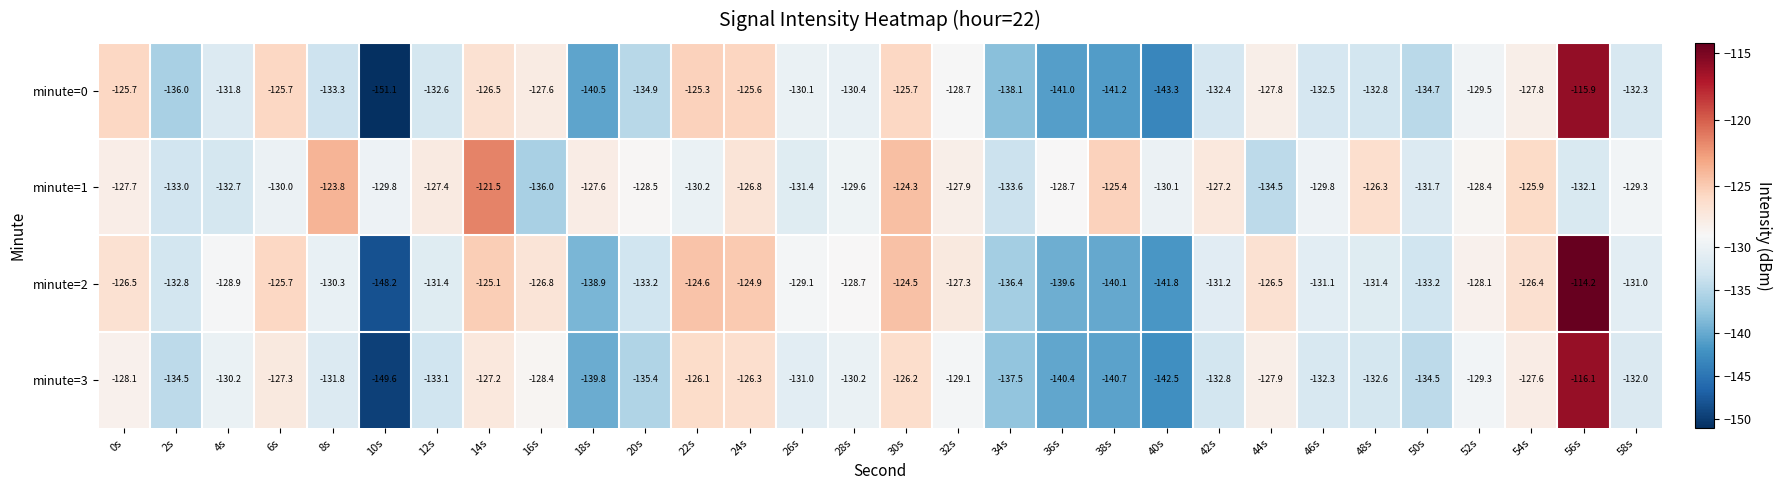

At 14s, list the series in order from smallest to largest.

minute=3, minute=0, minute=2, minute=1